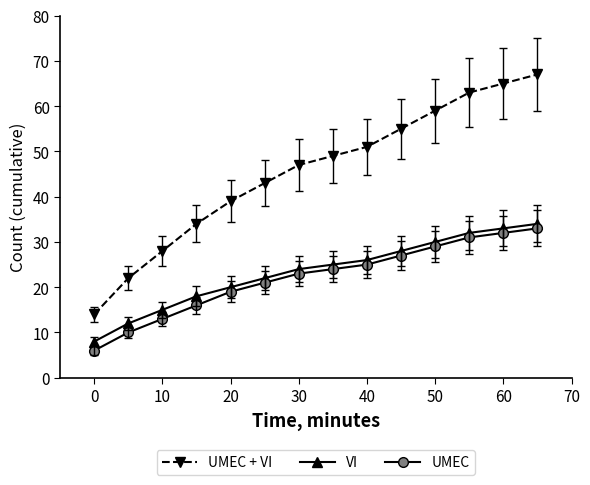

Which series has the largest total across all categories?

UMEC + VI